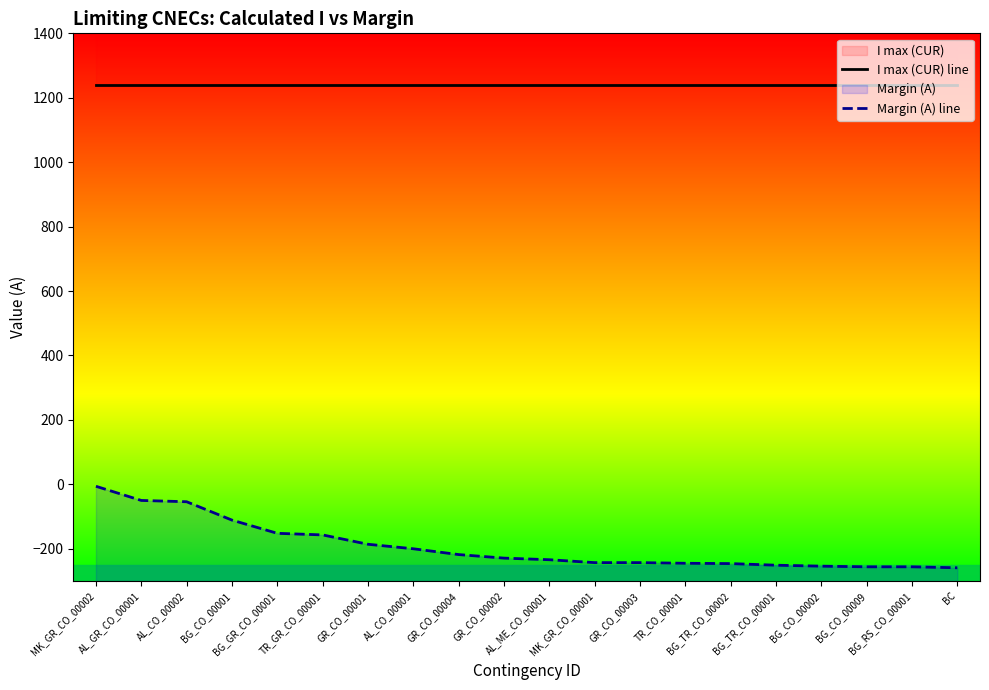

What is the smallest value displayed?

-259